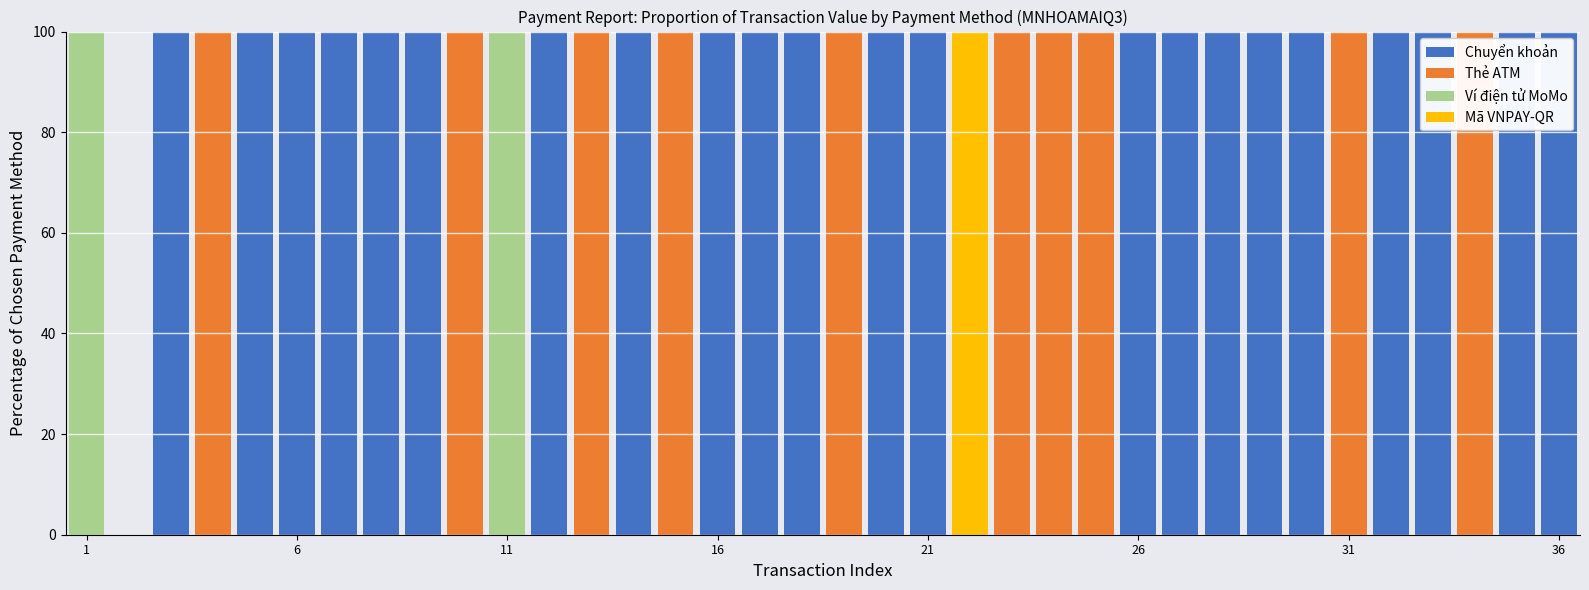

Which series has the widest spread of values?

Chuyển khoản